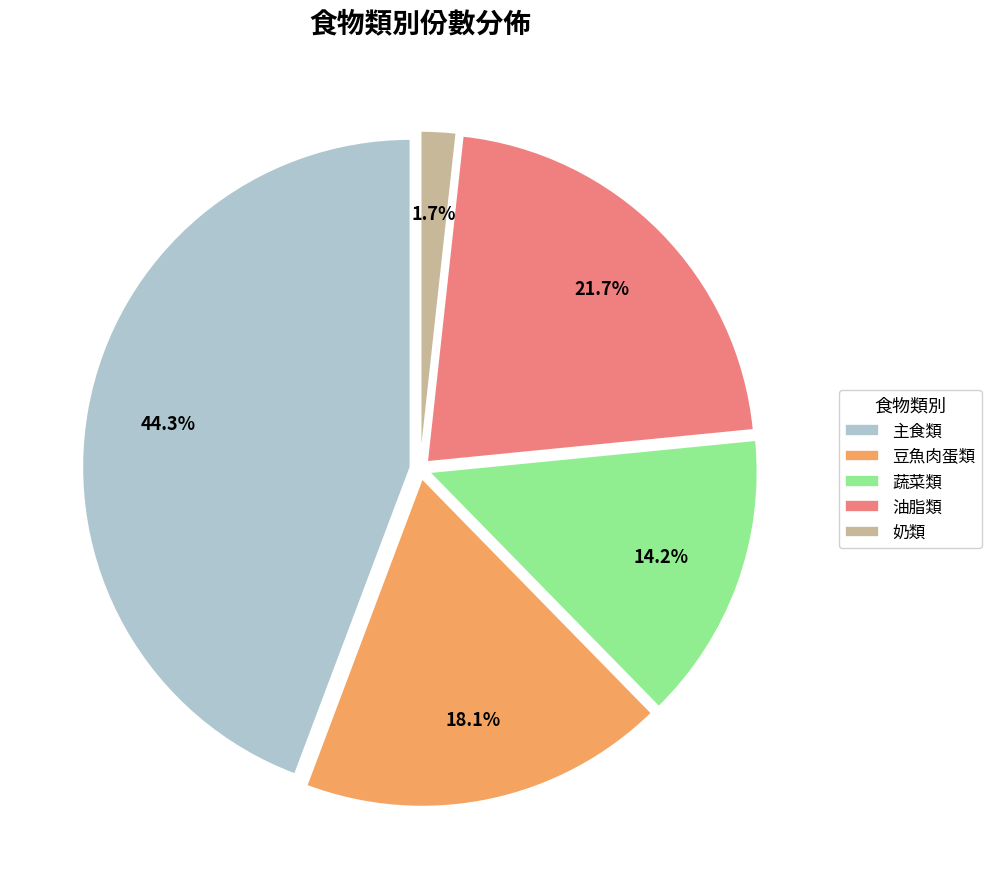

Which category has the smallest portion of the pie?

奶類